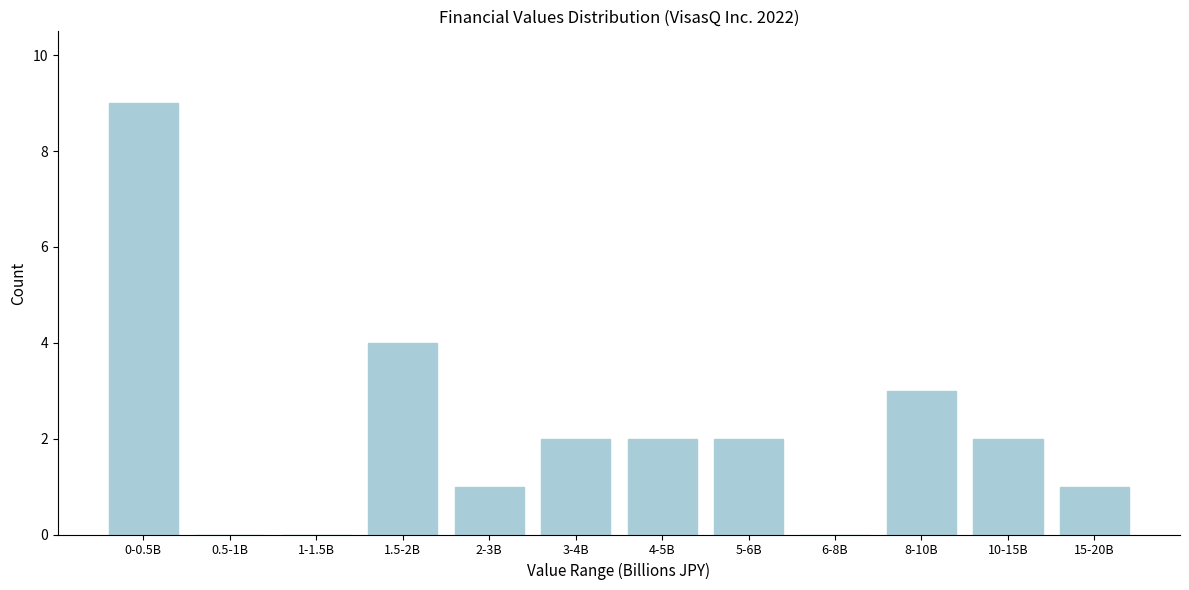

Reading right to left, list all the values displayed in this chart.

15-20B=1	10-15B=2	8-10B=3	6-8B=0	5-6B=2	4-5B=2	3-4B=2	2-3B=1	1.5-2B=4	1-1.5B=0	0.5-1B=0	0-0.5B=9